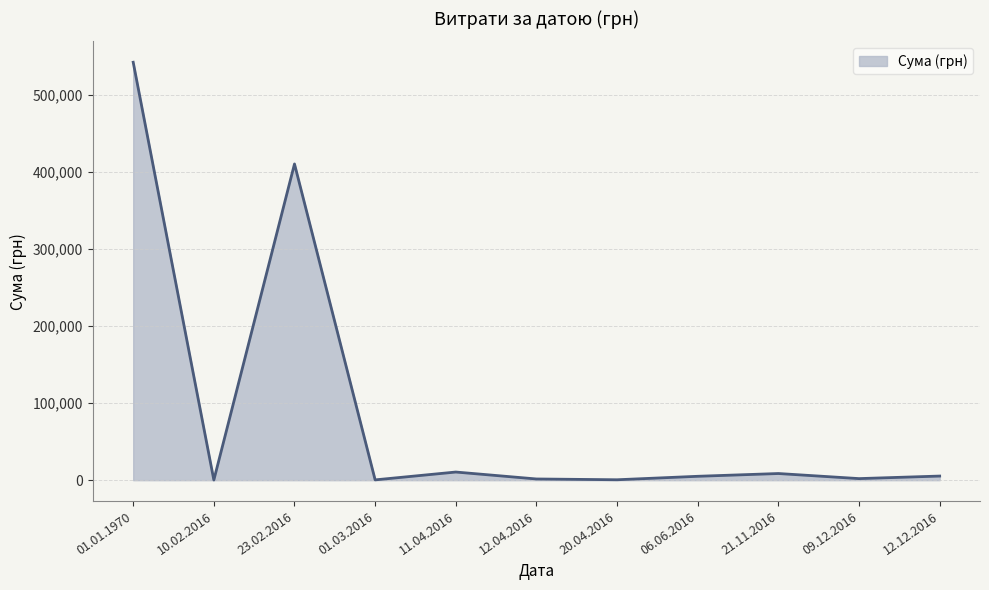

True or false: the data shows 561613.0 at 23.02.2016.

False